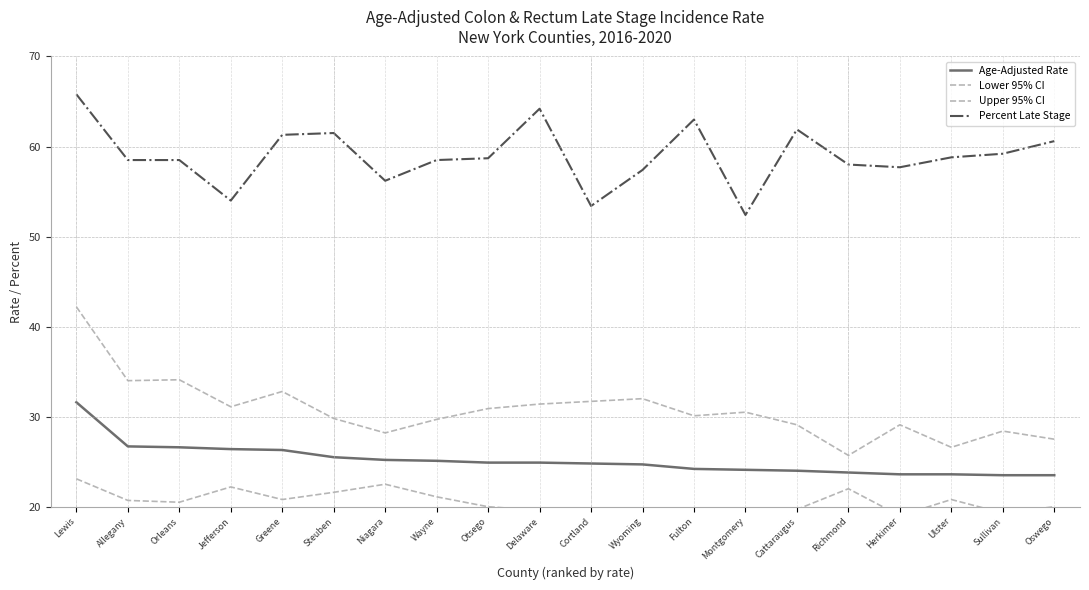

How many data points in Upper 95% CI are less than 30?

9